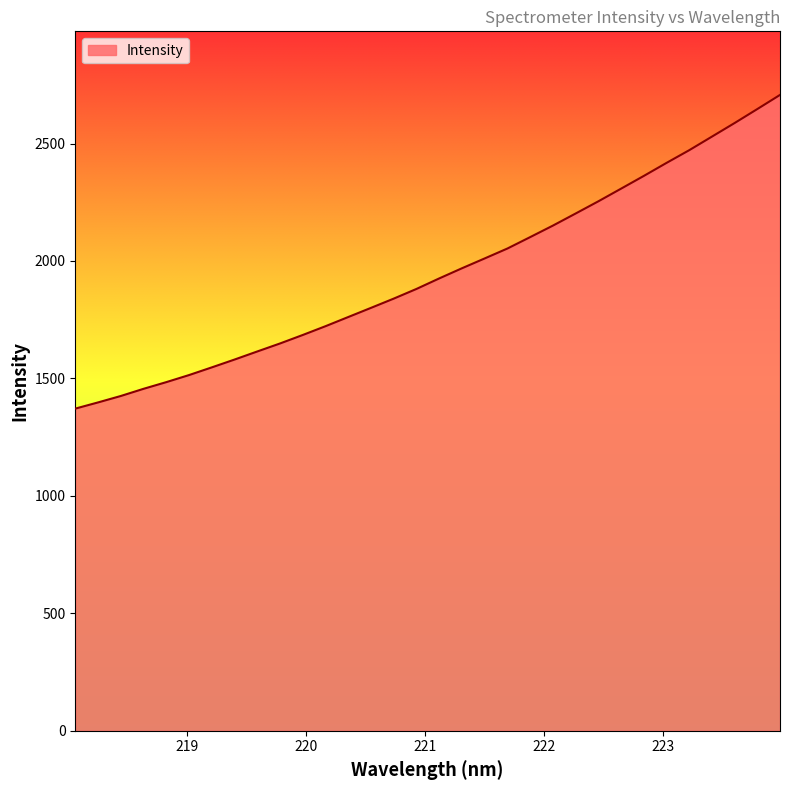

What is the greatest value displayed?

2706.9